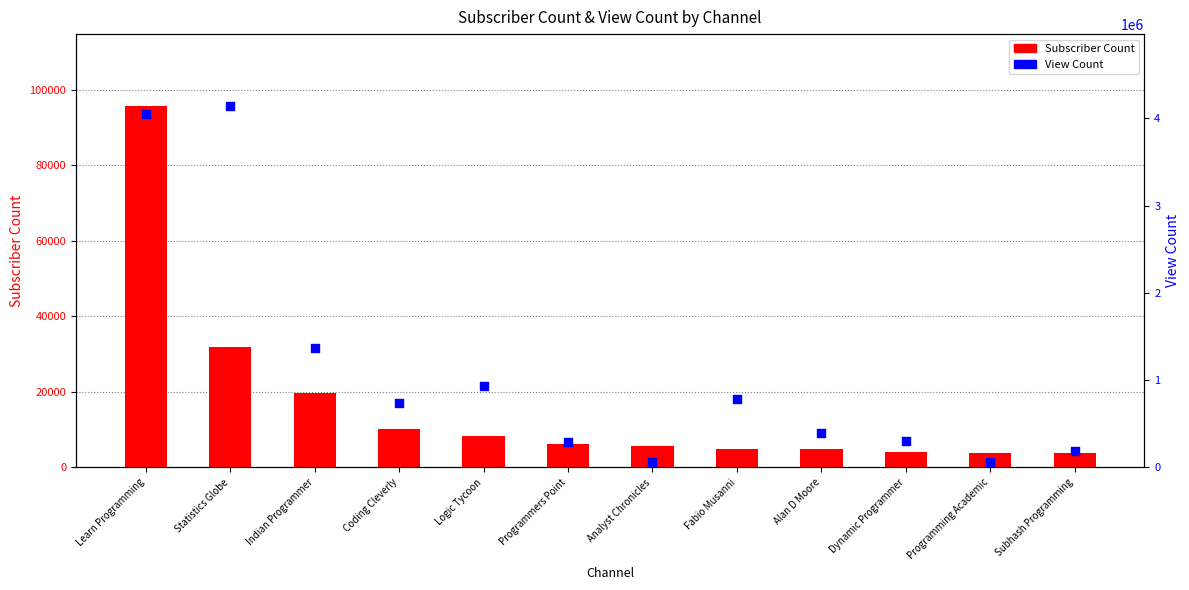

At how many categories does at least one series exceed 3282858?

2